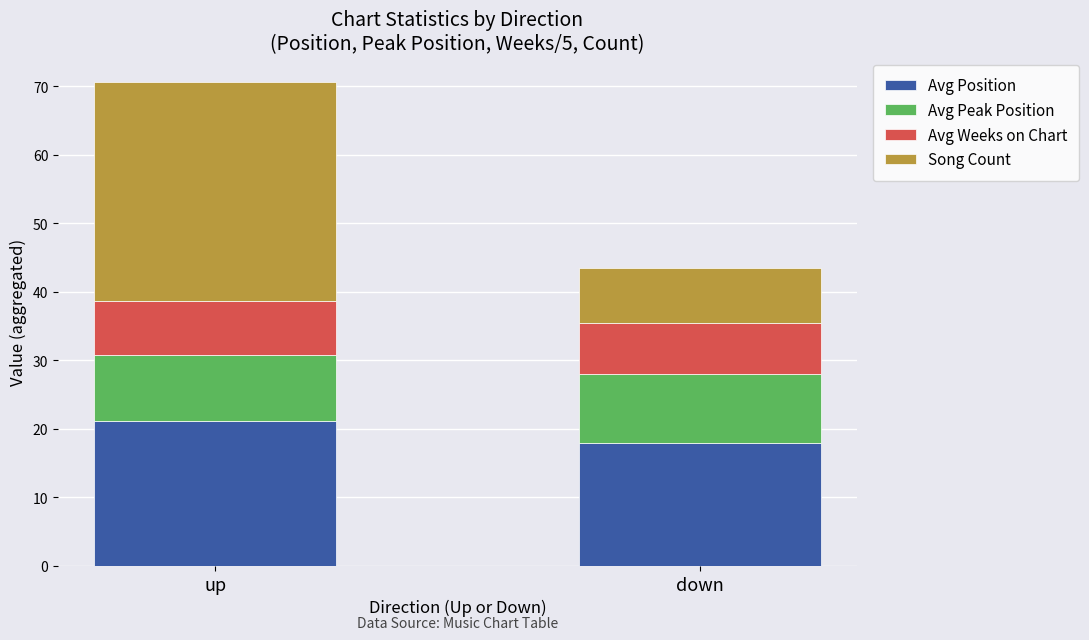

What is the sum of all Avg Position values?

39.1